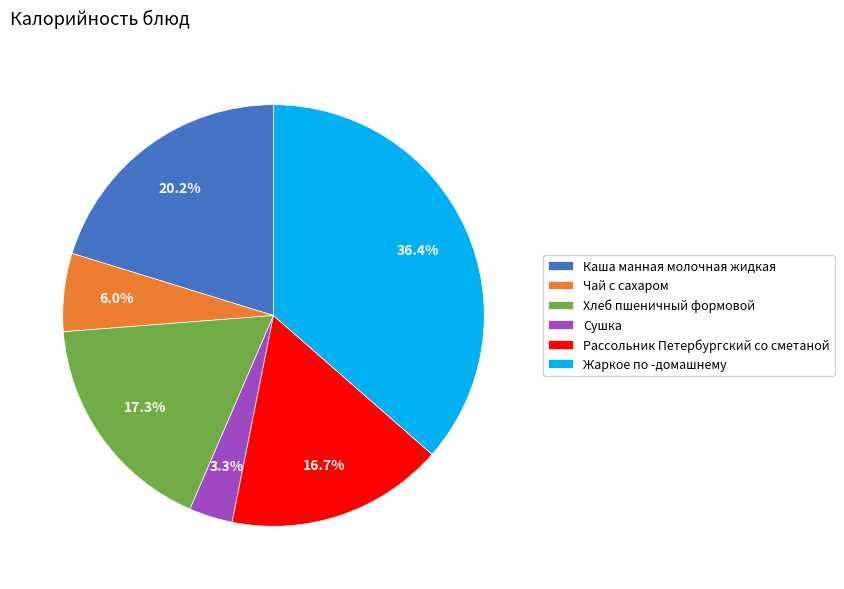

Is it true that Чай с сахаром is 1% of the pie?

False